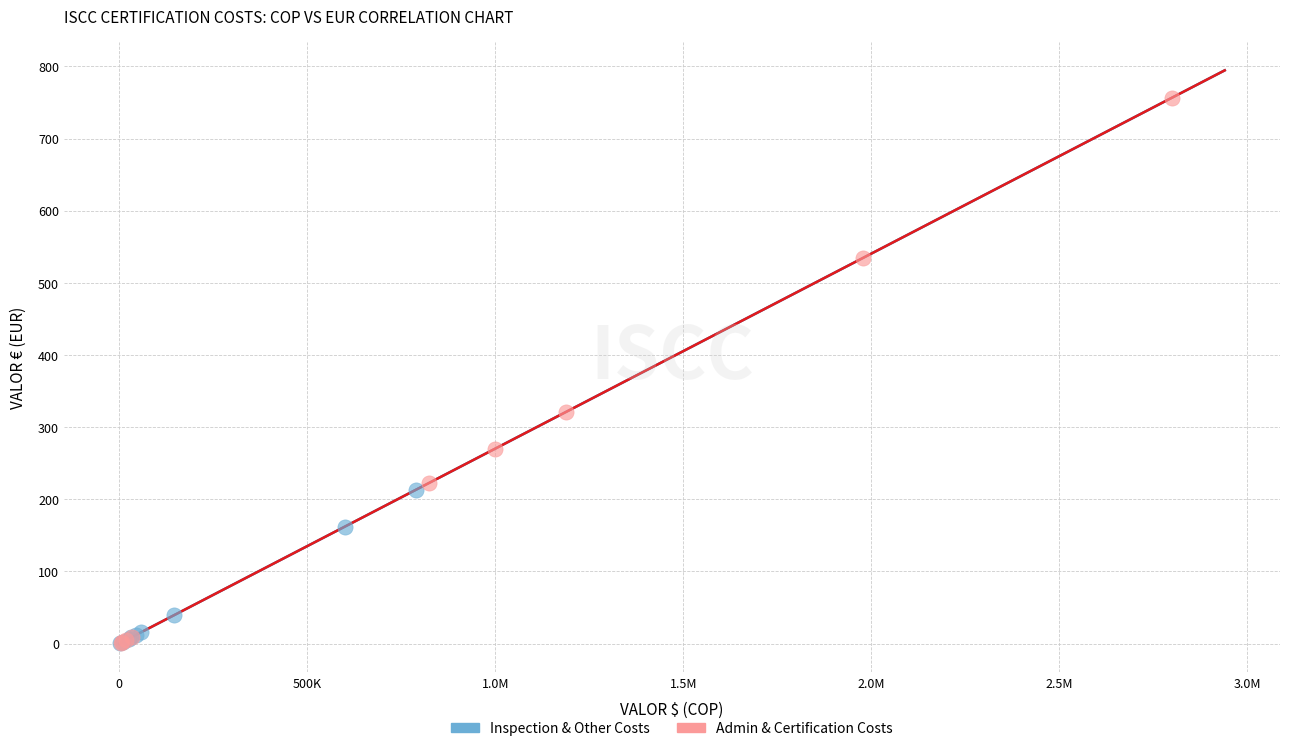

Which series reaches the maximum Y coordinate?

Admin & Certification Costs